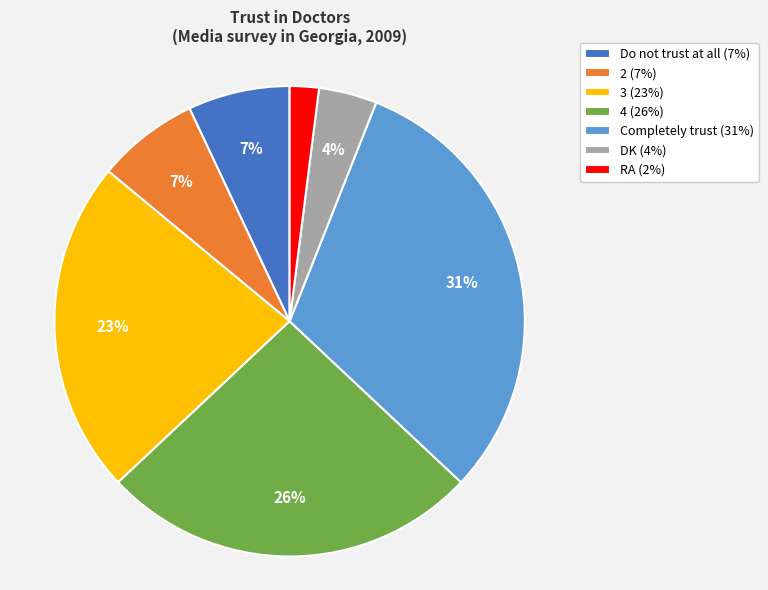

The RA (2%) slice represents 2% of the pie. True or false?

True